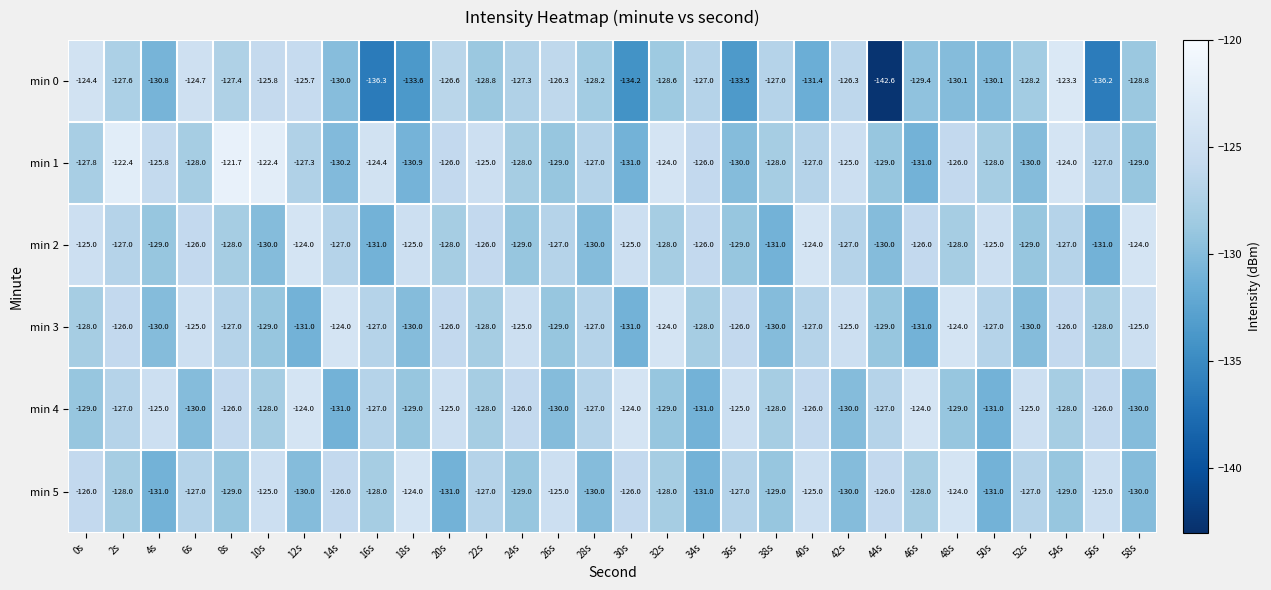

Which label corresponds to the largest value in the chart?

8s